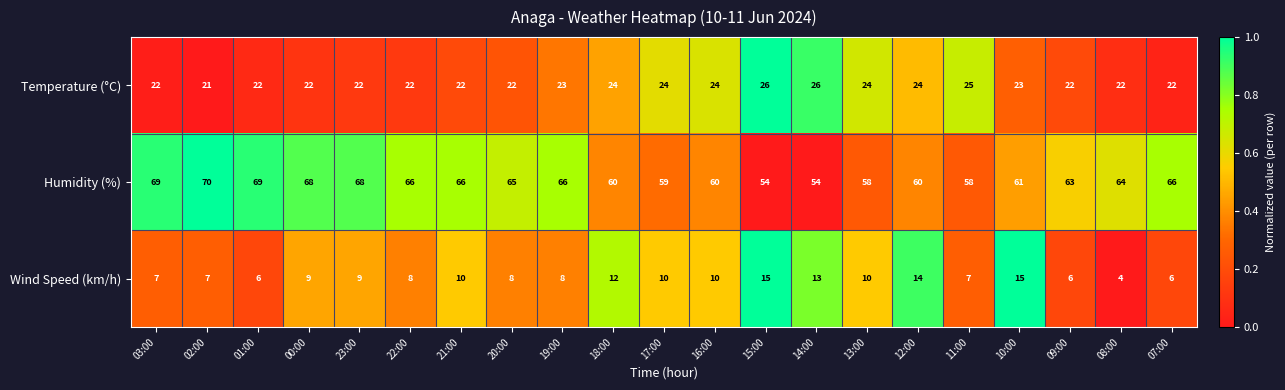

Read the Humidity (%) value at 22:00, to the nearest 5.

65